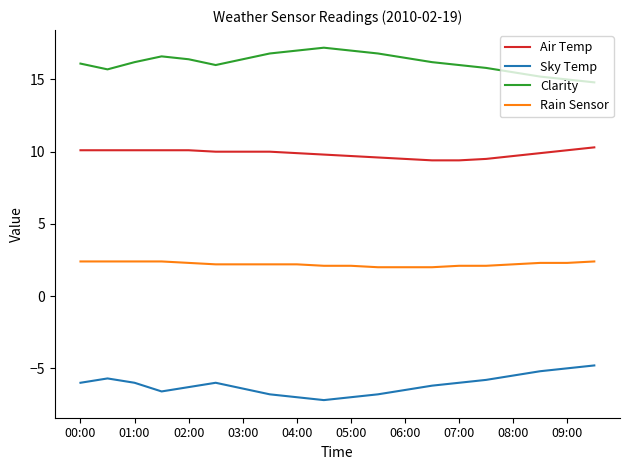

What is the greatest value displayed?

17.2